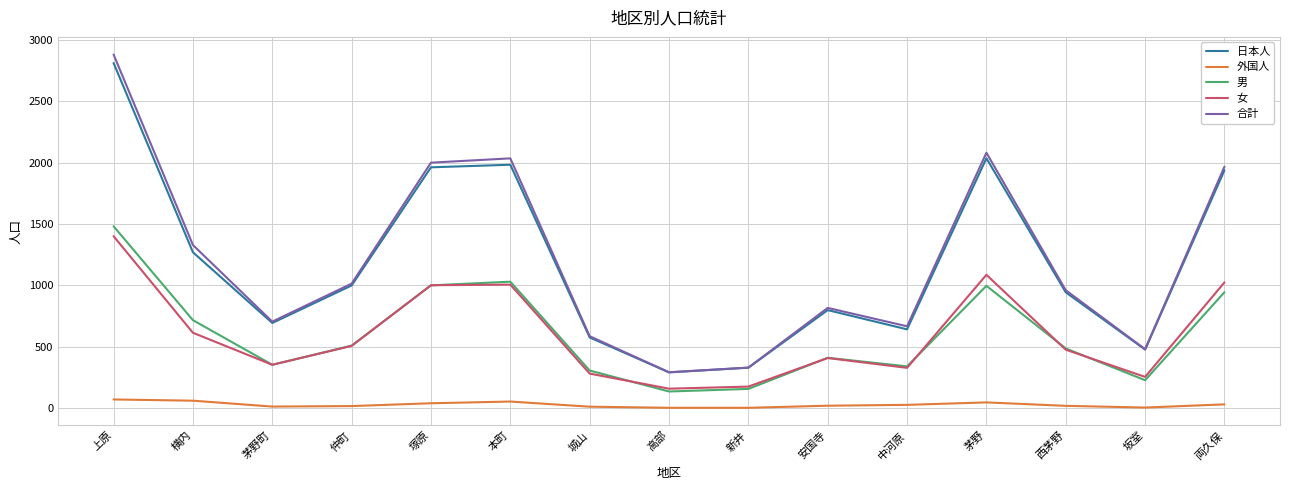

True or false: 外国人 and 合計 cross at least once.

False